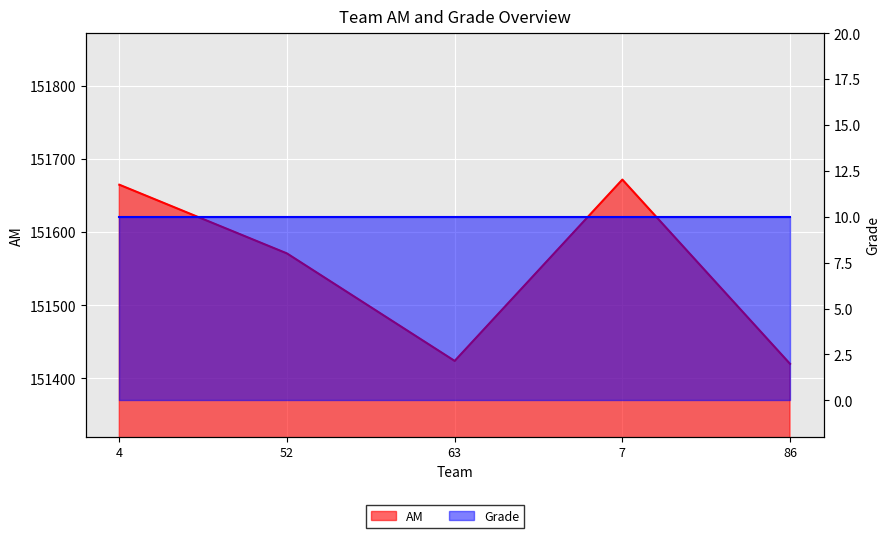

What is the average value?

151550